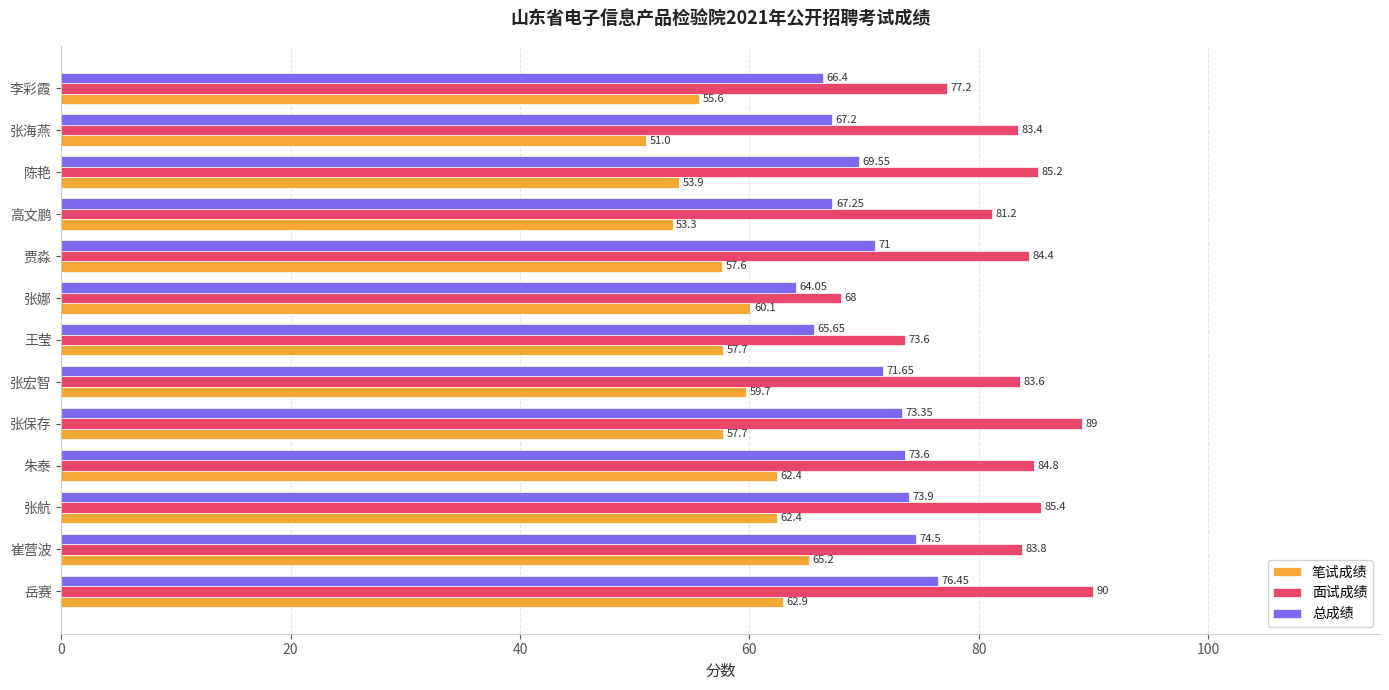

What is the smallest value displayed?

51.0